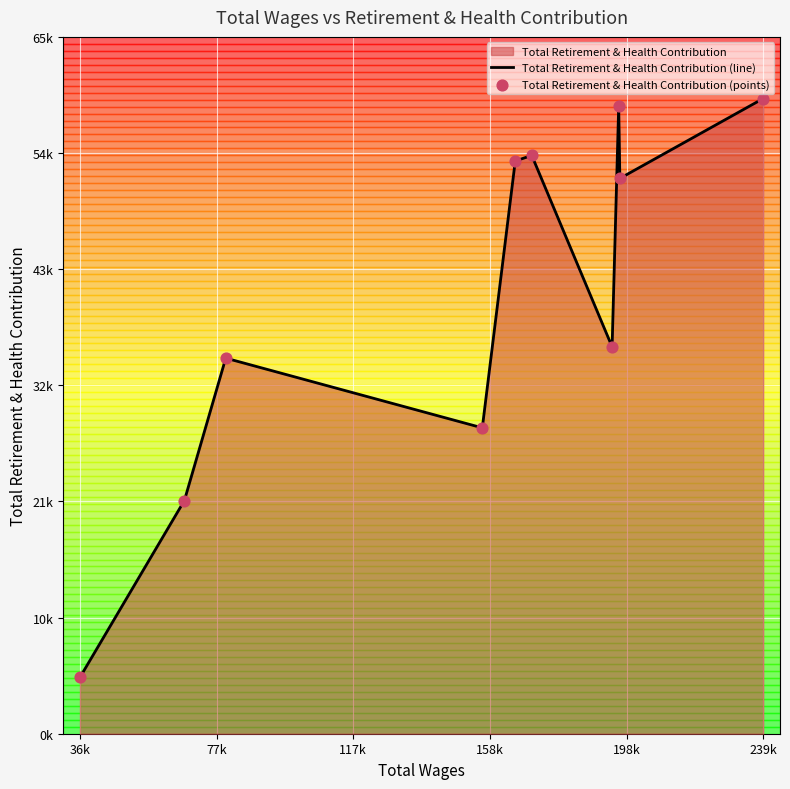

At which category is the sum across all series the highest?

239k